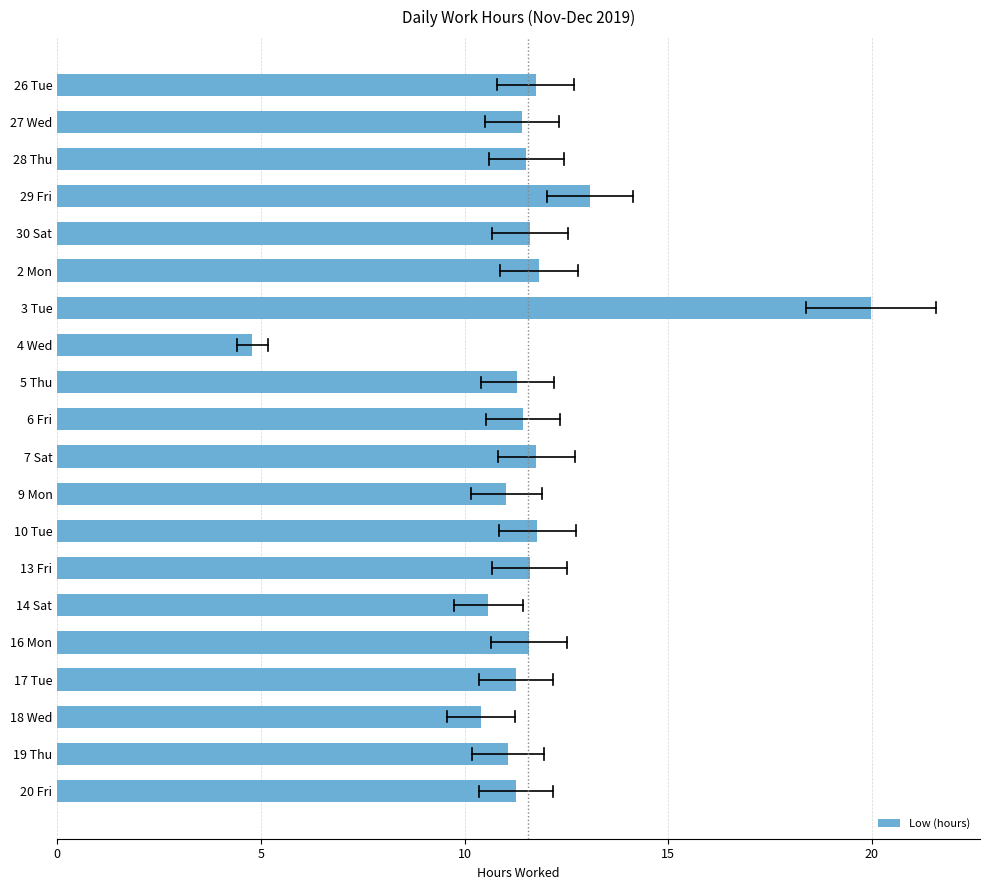

What is the change in value from 4 Wed to 9 Mon?

+6.2